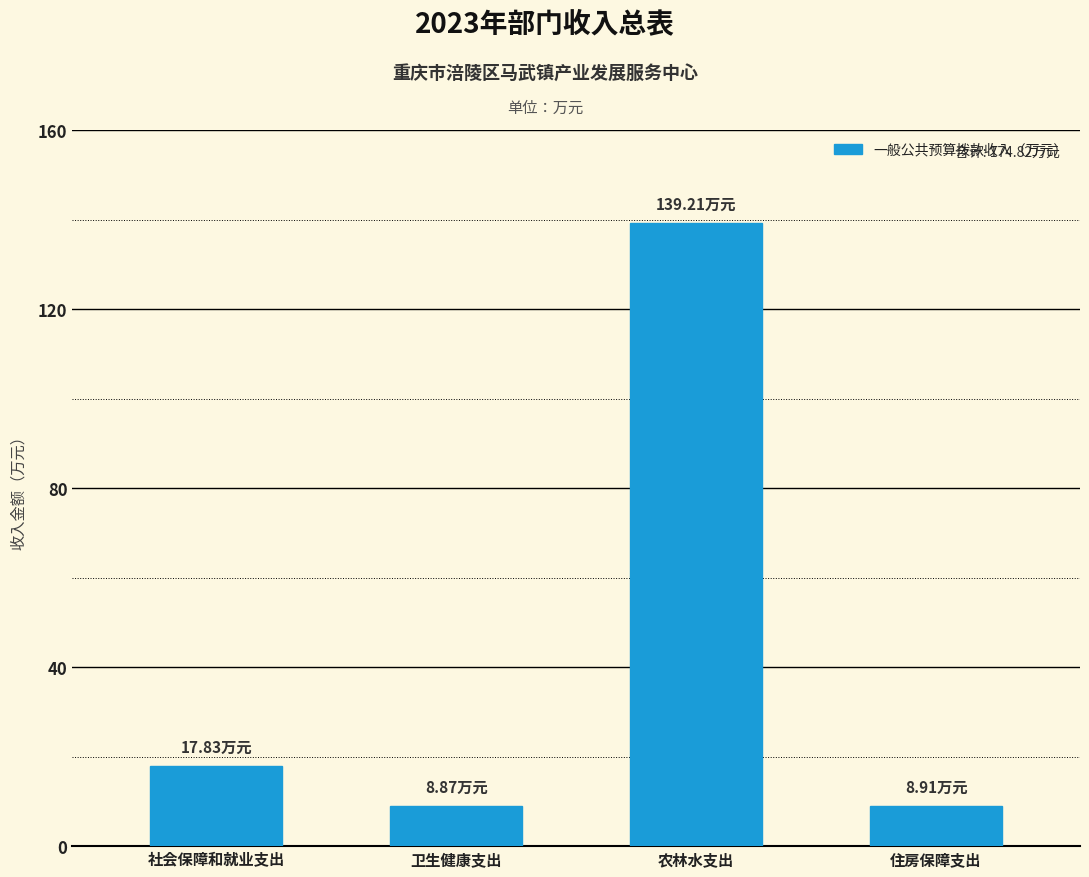

What is the maximum value shown in the chart?

139.2